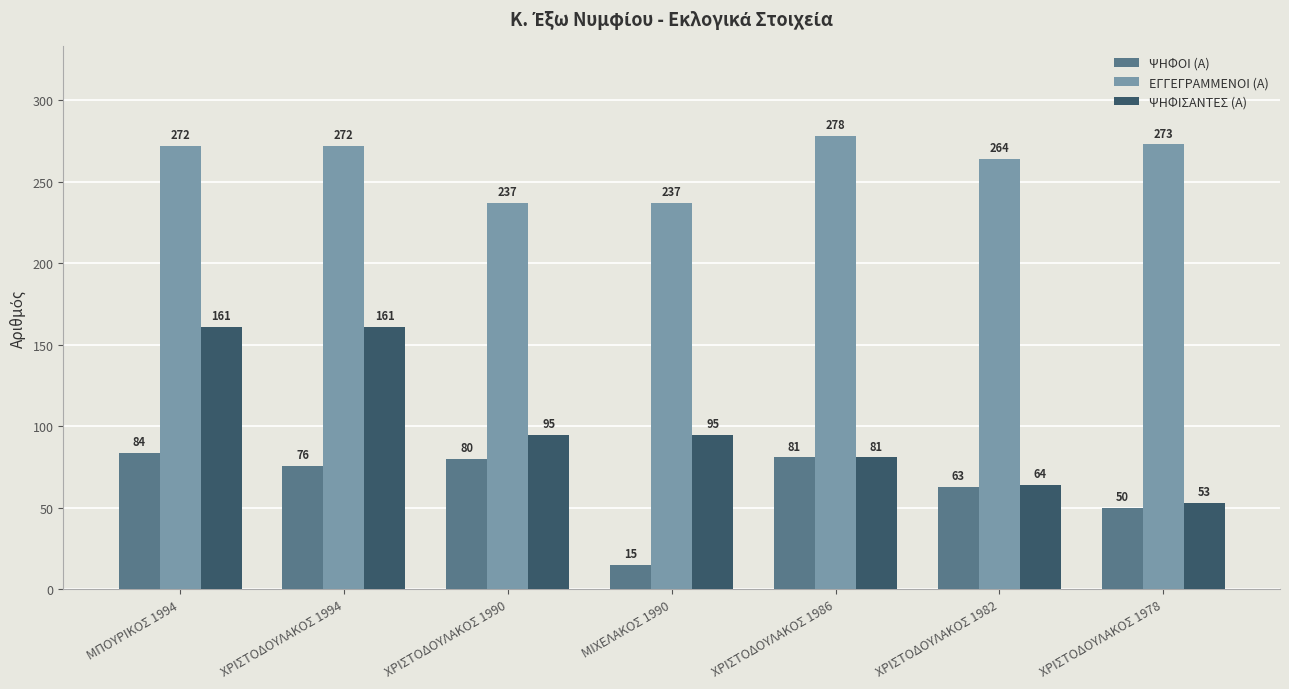

How many ΨΗΦΙΣΑΝΤΕΣ (Α) values are between 64 and 161?

6